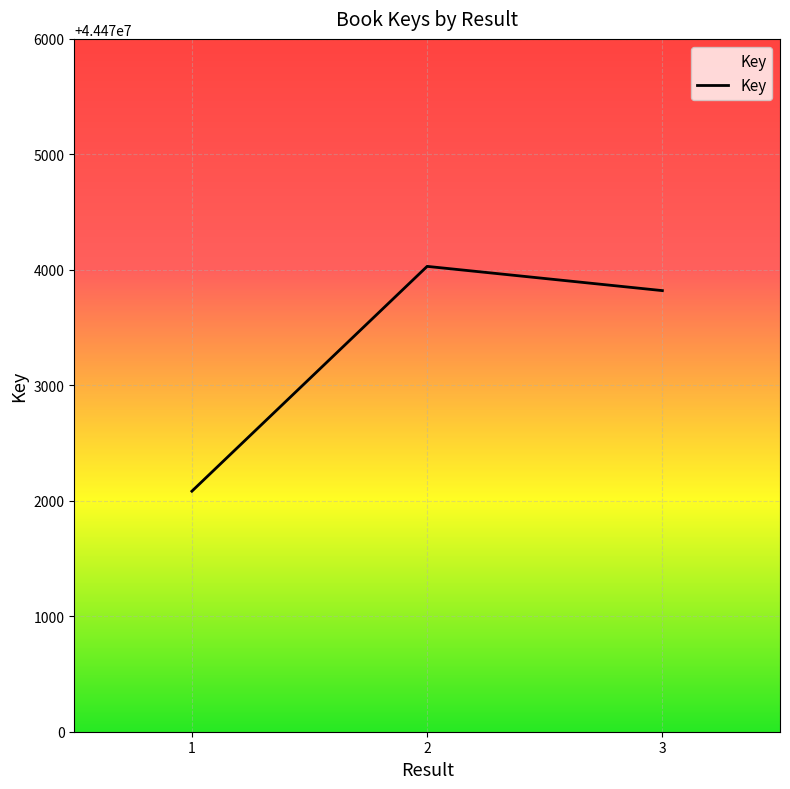

At which label is the value closest to 44473056?

3